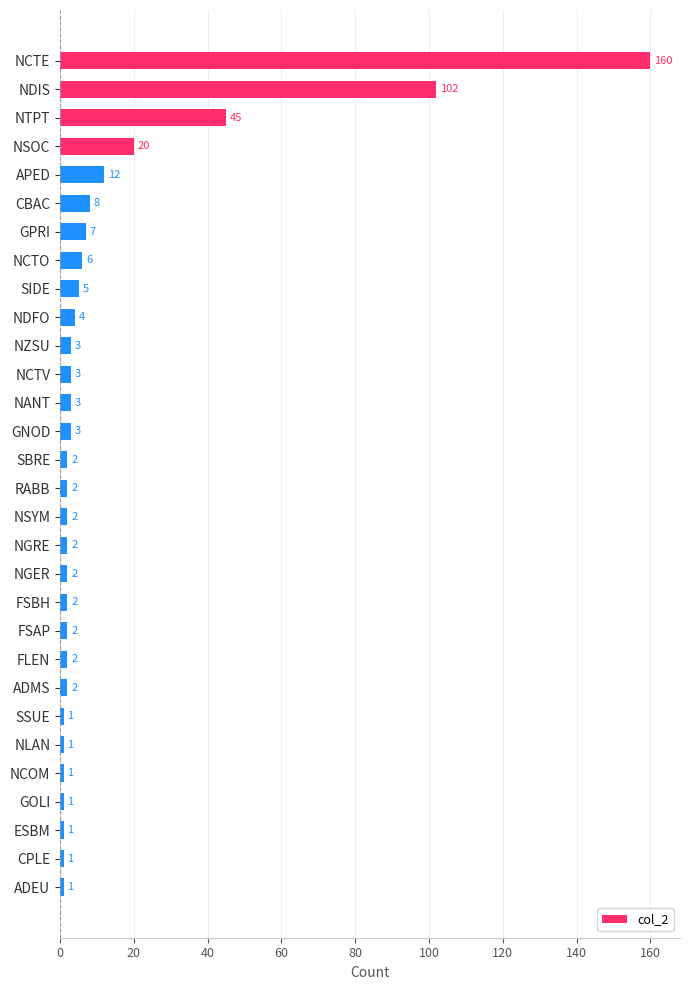

Does the chart contain stacked bars?

No